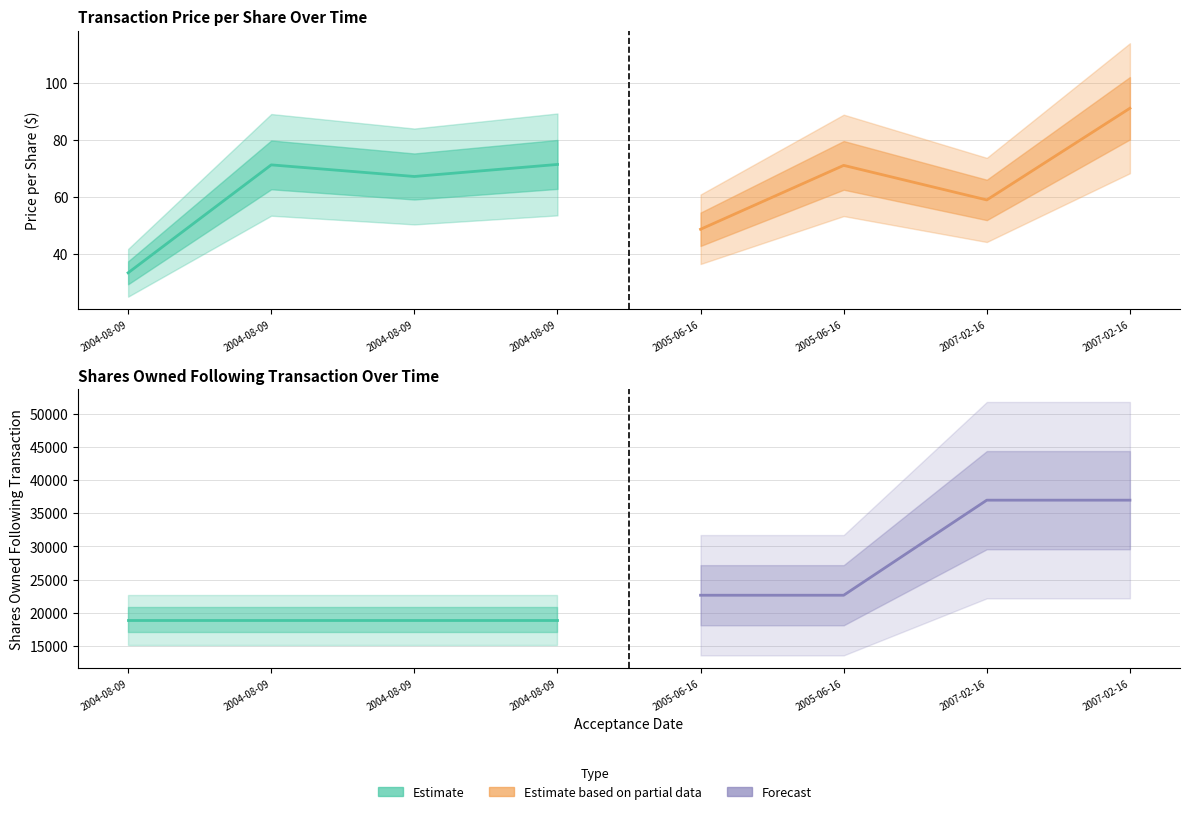

What is the difference between the highest and lowest values at 2004-08-09?

22602.3